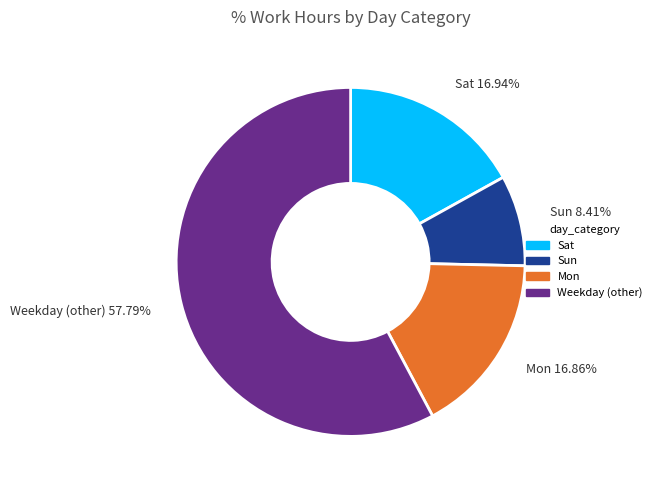

Is there any slice that represents more than half of the pie?

Yes